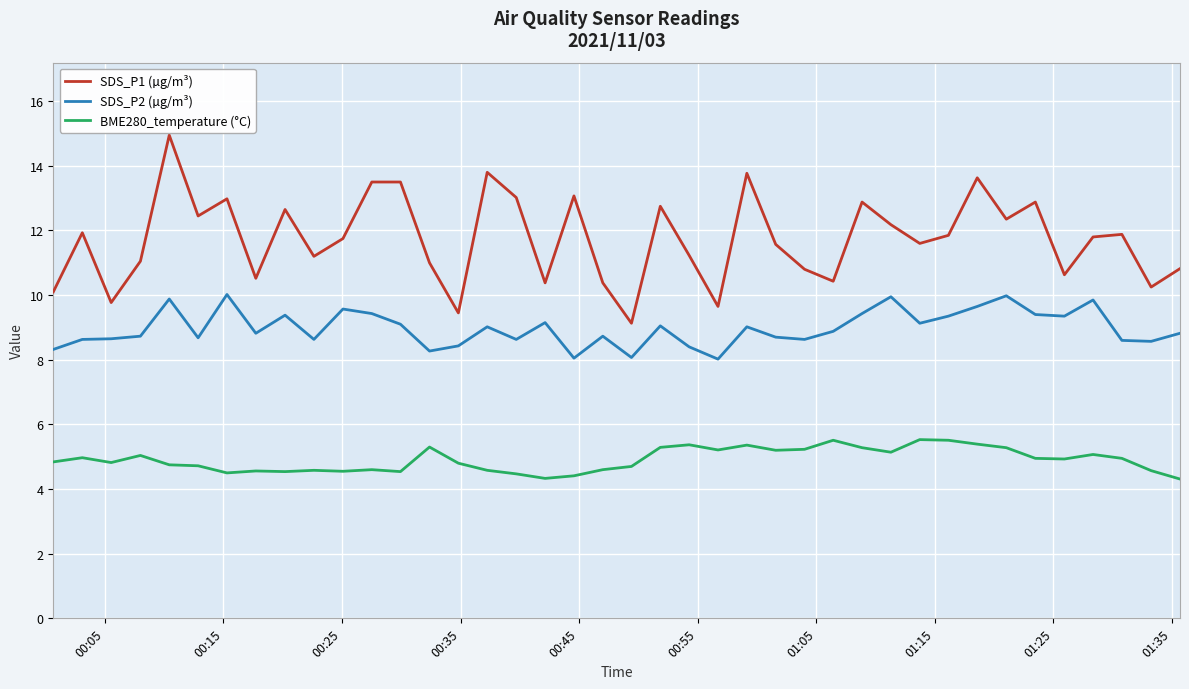

Which series has the largest total across all categories?

SDS_P1 (µg/m³)